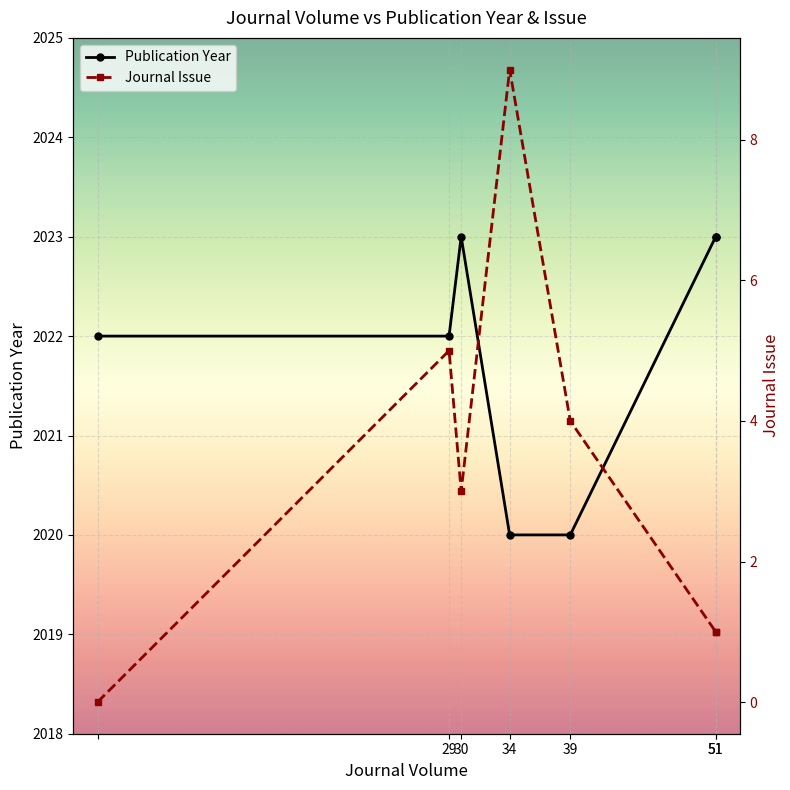

True or false: Publication Year and Journal Issue cross at least once.

False